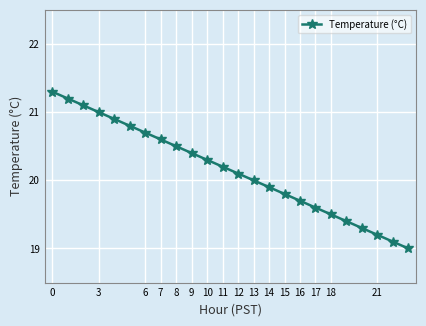

True or false: the data has more than 0 interior local peaks.

False